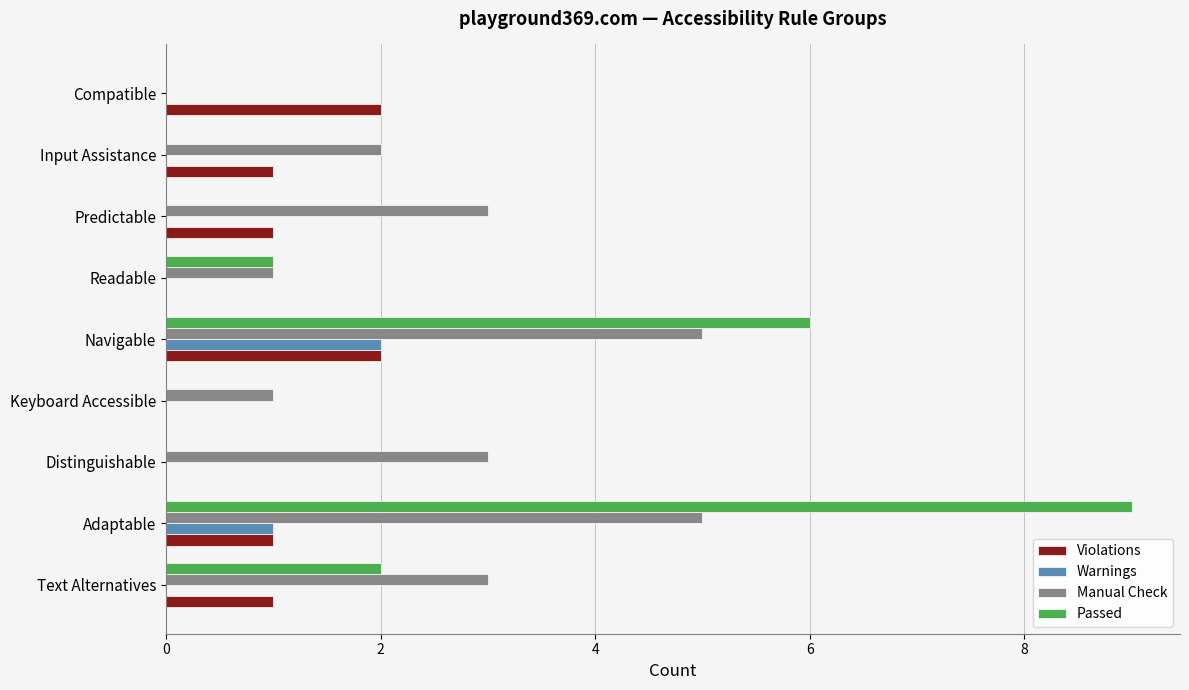

Which series changed the most between Distinguishable and Readable?

Manual Check